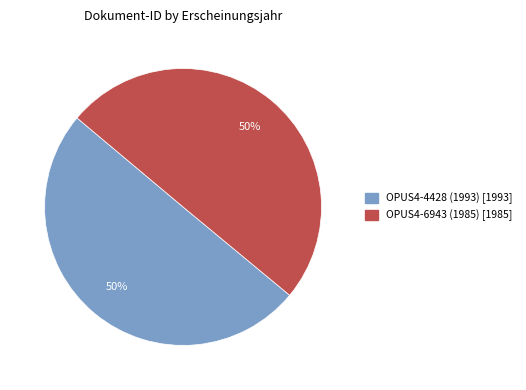

True or false: OPUS4-4428 (1993) accounts for 50% of the total.

True